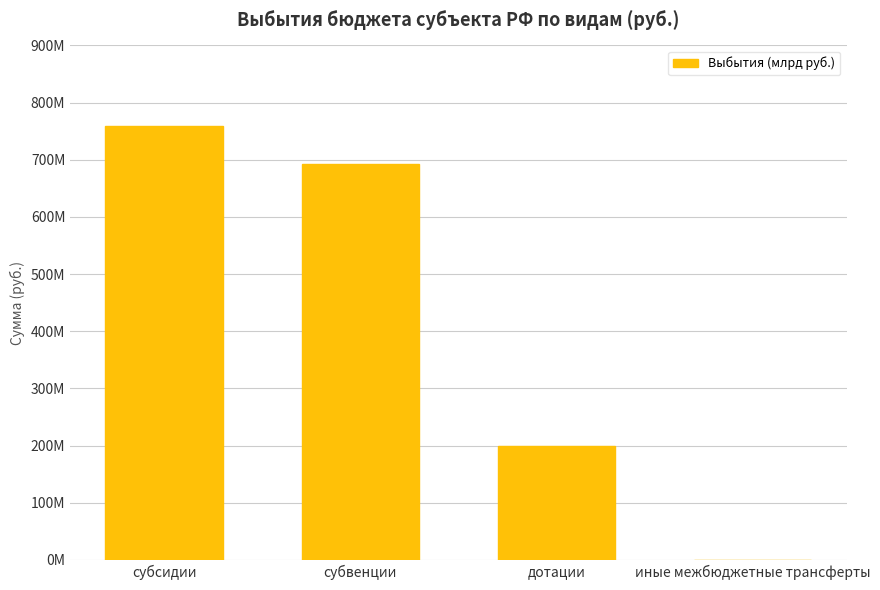

Are the bars horizontal?

No